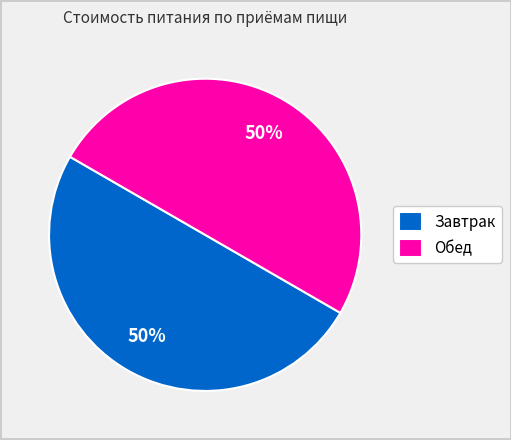

To the nearest percent, what is the average slice percentage?

50%